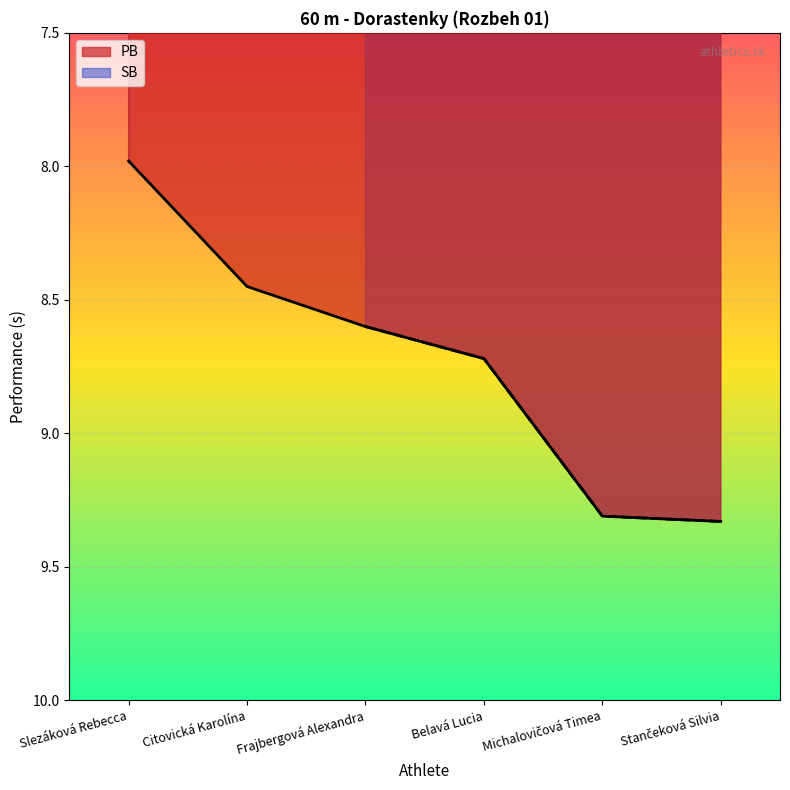

What is the difference between the maximum and minimum values?

1.3